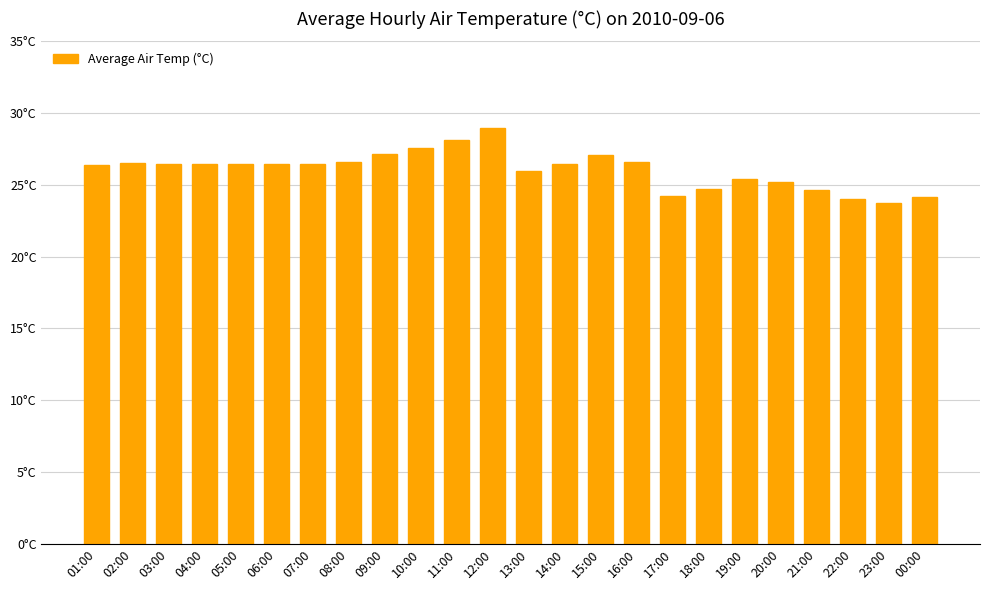

True or false: the data shows 25.2 at 20:00.

True